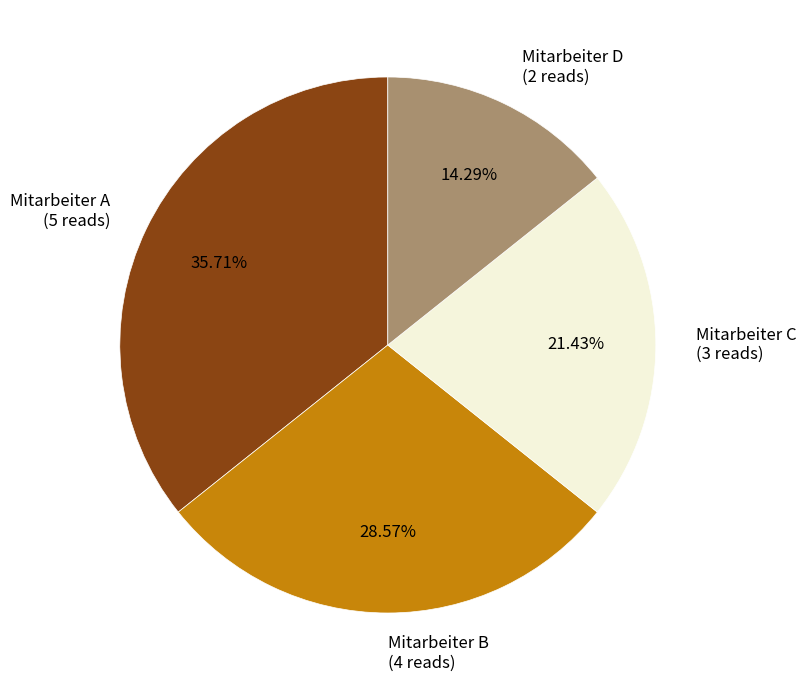

To the nearest percent, what is the difference between the Mitarbeiter C and Mitarbeiter D slice percentages?

7%